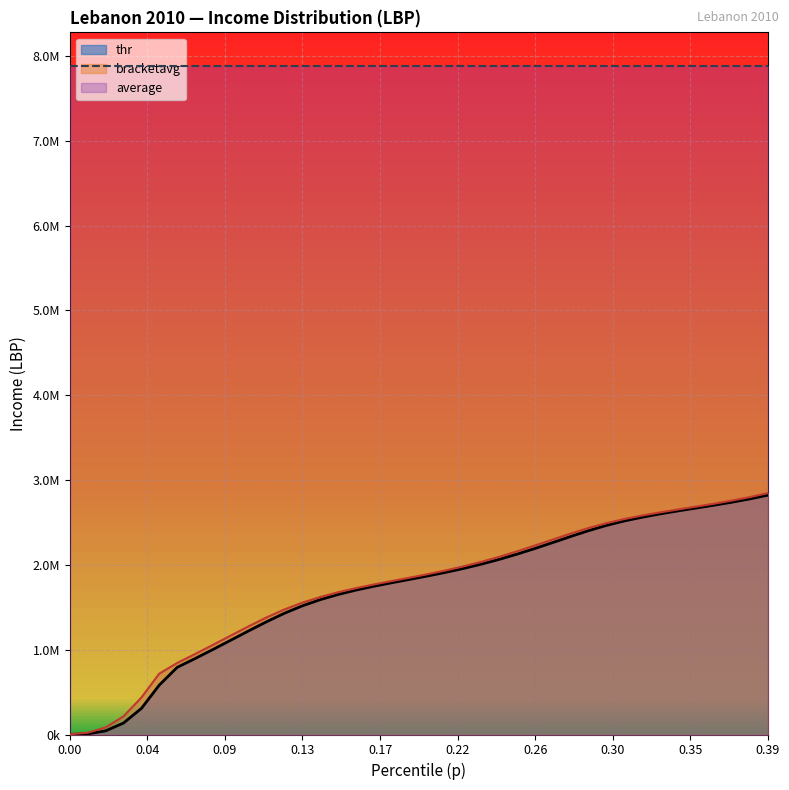

Rank the categories by thr value from lowest to highest.

0.0, 0.01, 0.02, 0.03, 0.04, 0.05, 0.06, 0.07, 0.08, 0.09, 0.1, 0.11, 0.12, 0.13, 0.14, 0.15, 0.16, 0.17, 0.18, 0.19, 0.2, 0.21, 0.22, 0.23, 0.24, 0.25, 0.26, 0.27, 0.28, 0.29, 0.3, 0.31, 0.32, 0.33, 0.34, 0.35, 0.36, 0.37, 0.38, 0.39